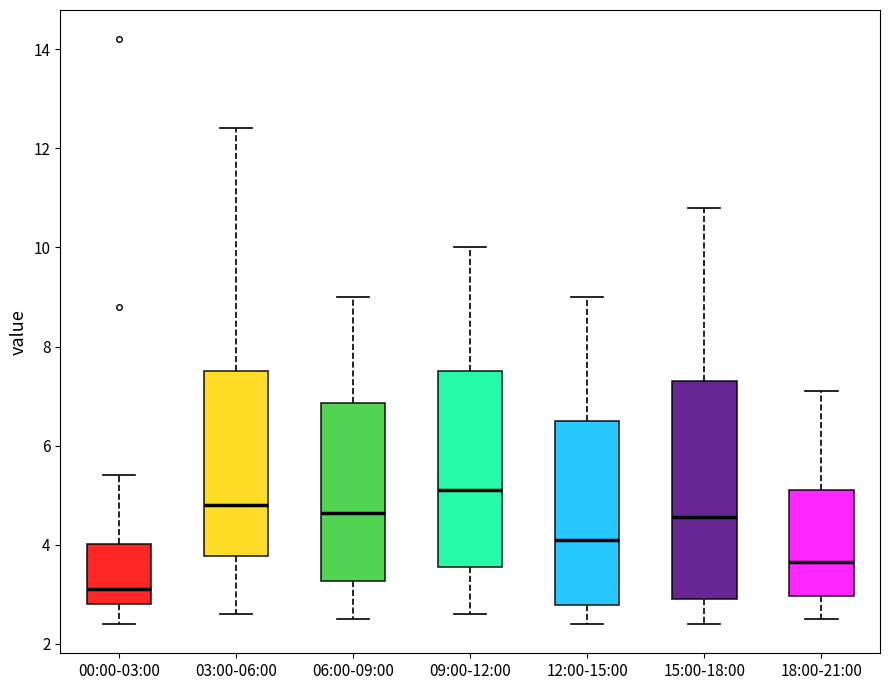

Where does the lower whisker of the box for 00:00-03:00 end on the y-axis? The values are not printed on the chart, so give them approximately, as read against the axis.

2.4